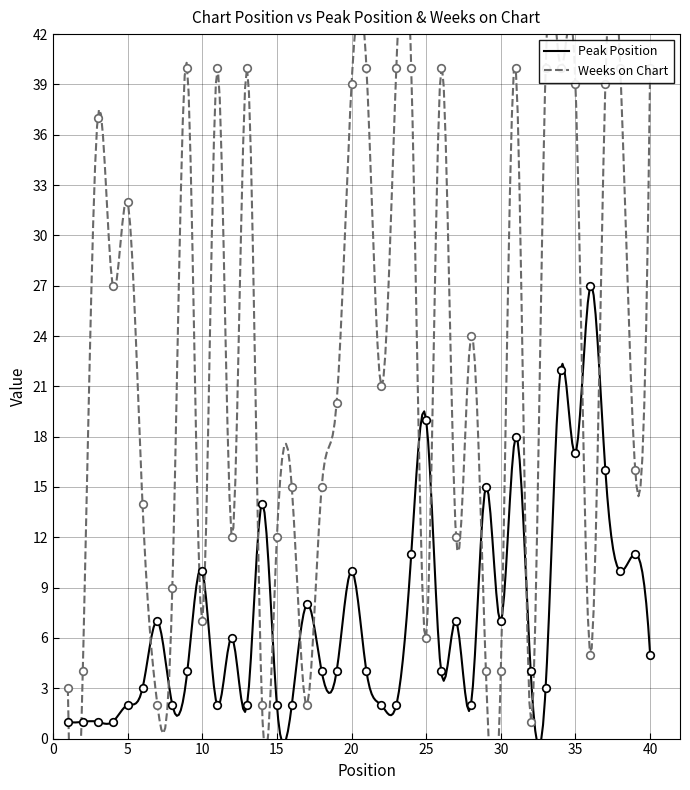

At which category is the sum across all series the highest?

34